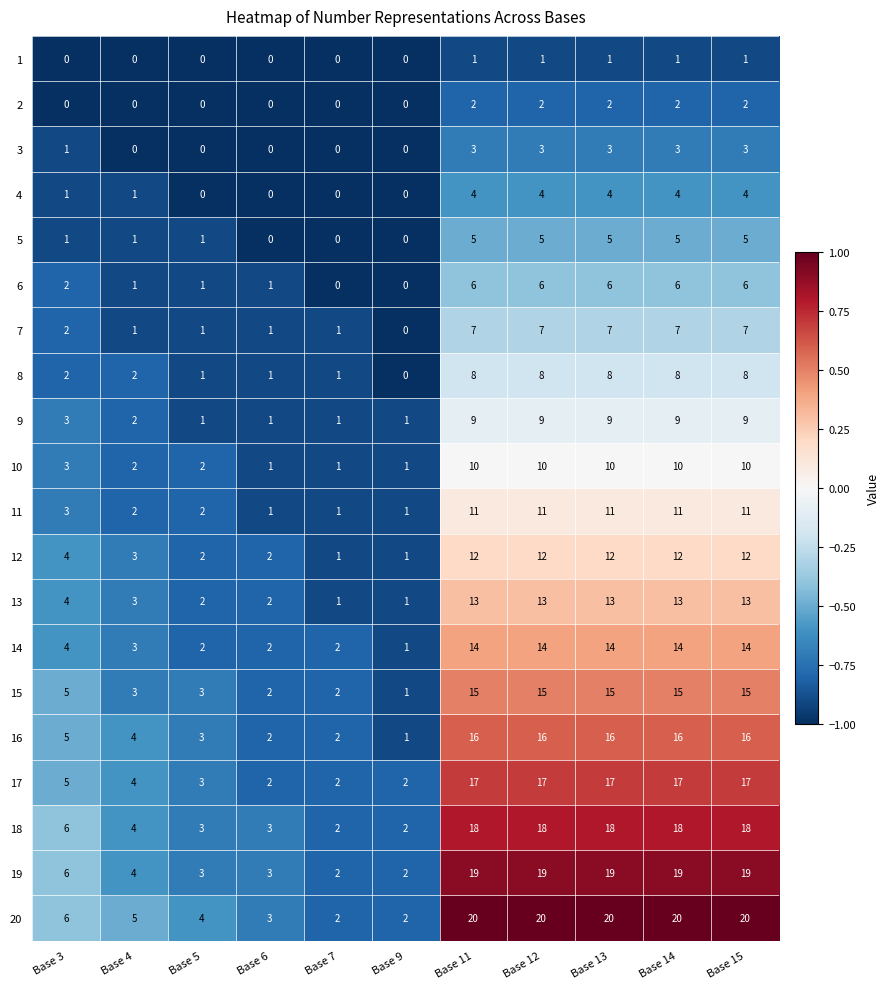

At Base 13, list the series in order from largest to smallest.

20, 19, 18, 17, 16, 15, 14, 13, 12, 11, 10, 9, 8, 7, 6, 5, 4, 3, 2, 1